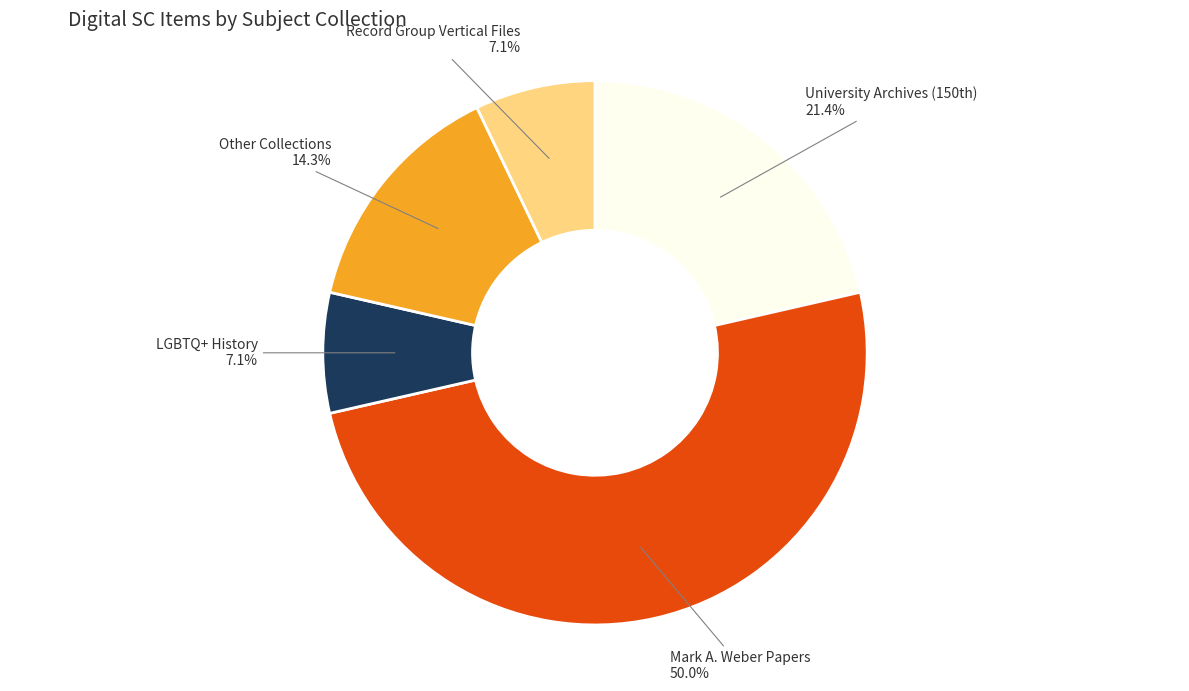

How many segments does this pie chart have?

5